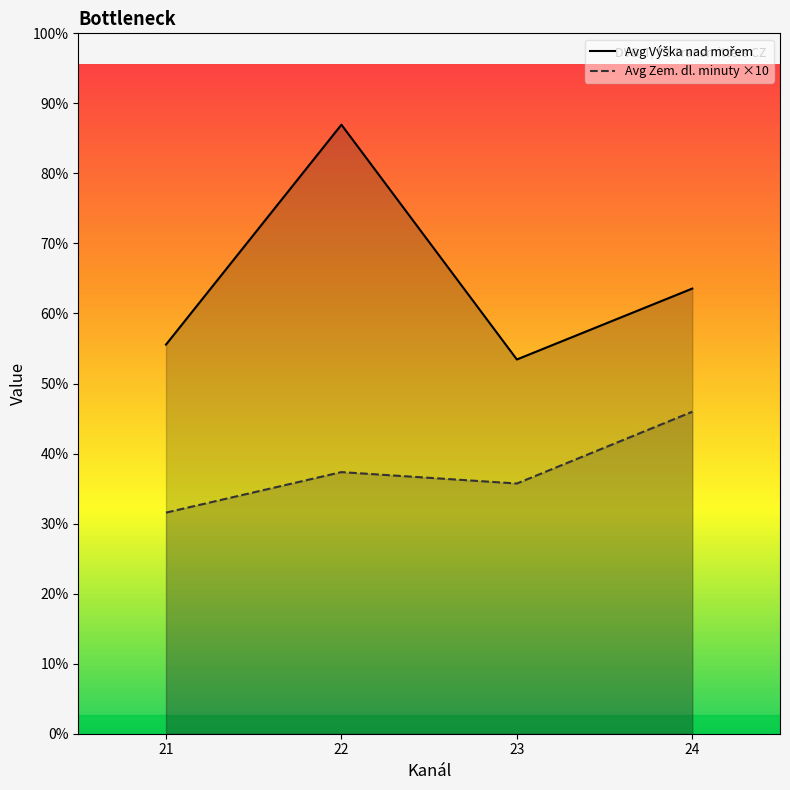

Which has a higher value, 23 or 21?

21